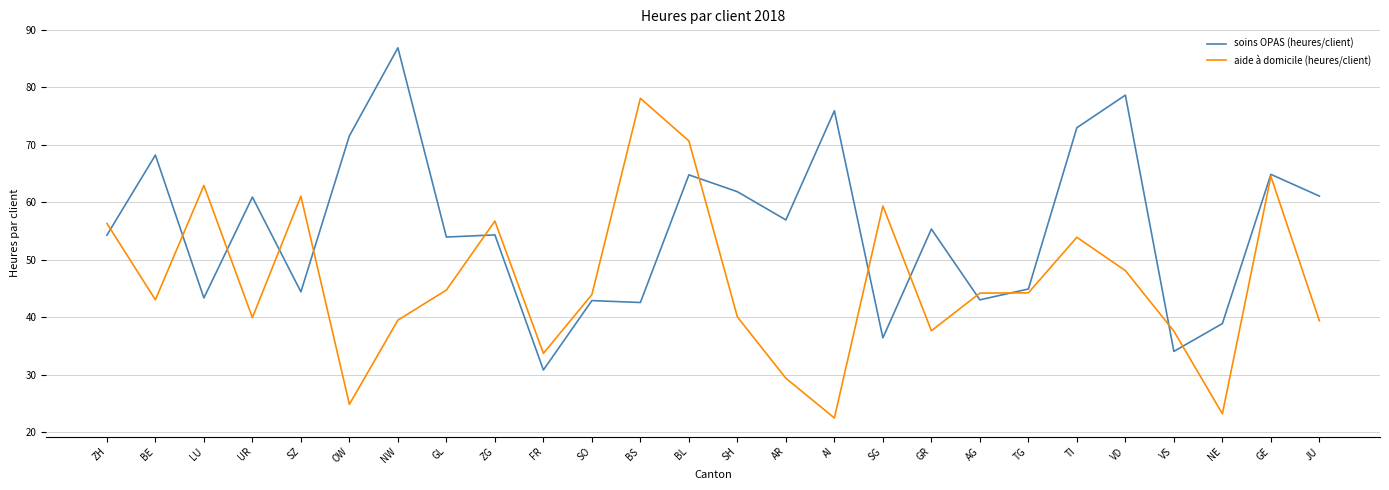

How many values in the soins OPAS (heures/client) series are below 55?

13